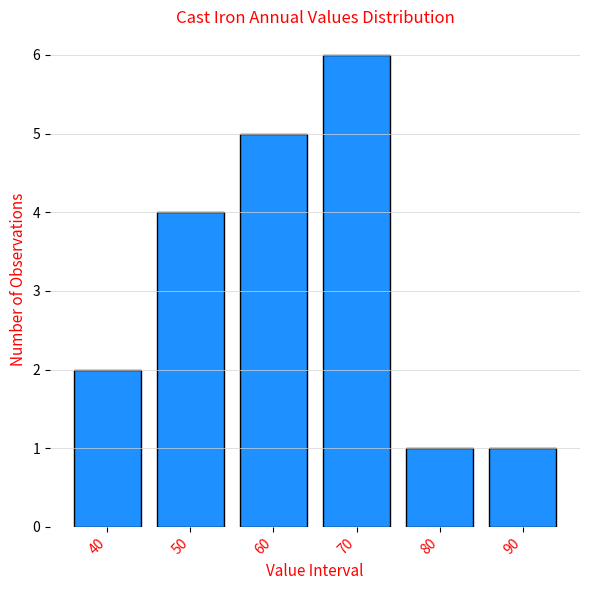

Reading left to right, list all the values displayed in this chart.

2	4	5	6	1	1